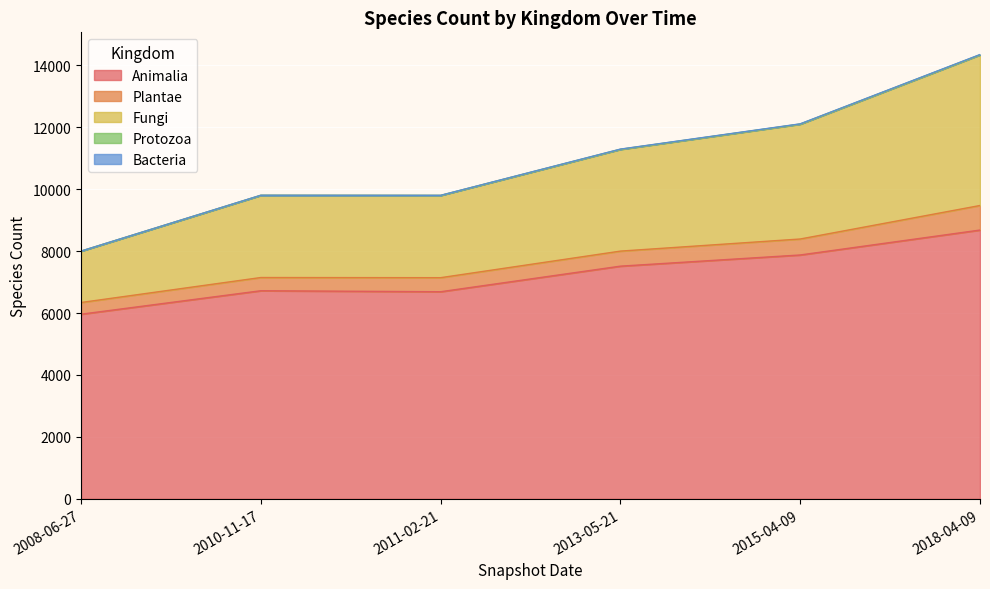

Which category has the highest value in the Animalia series?

2018-04-09